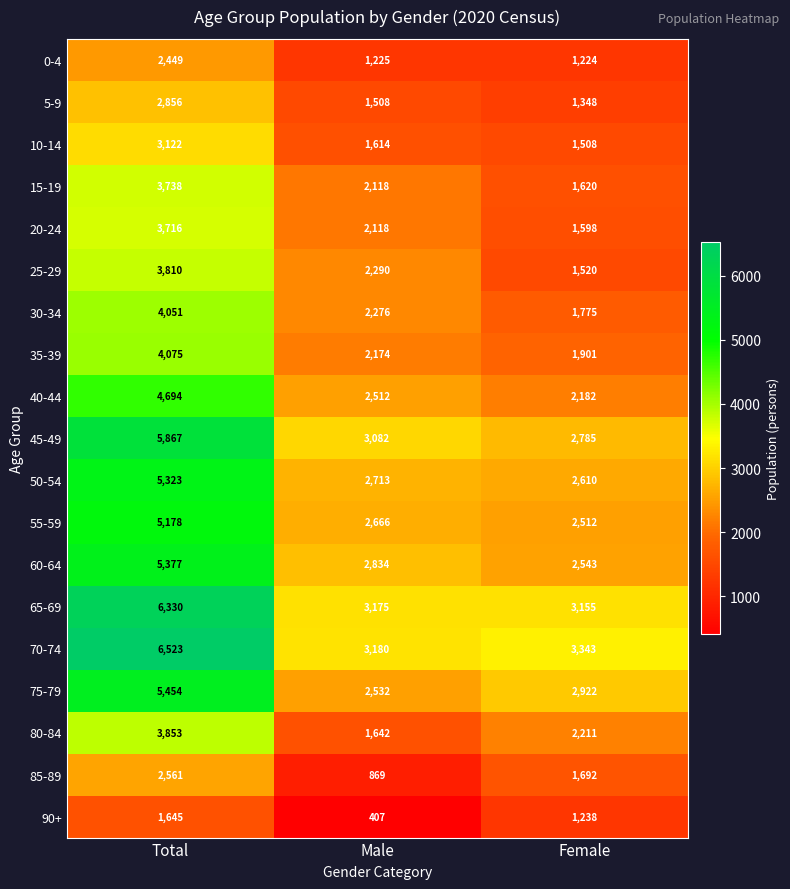

Is the value of 15-19 at Total greater than the value of 5-9 at Male?

Yes